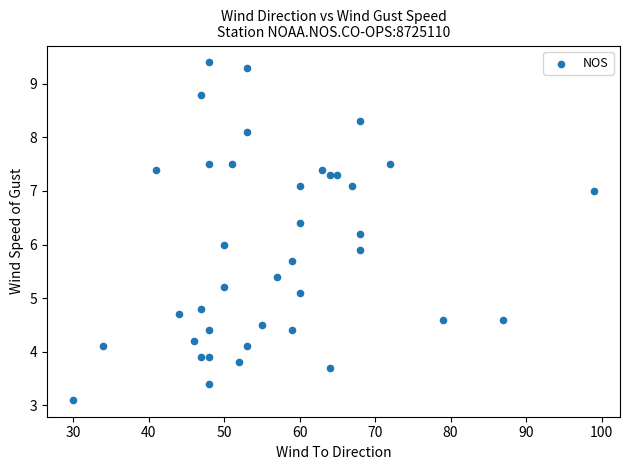

What is the range of Y values (max minus min)?

6.3